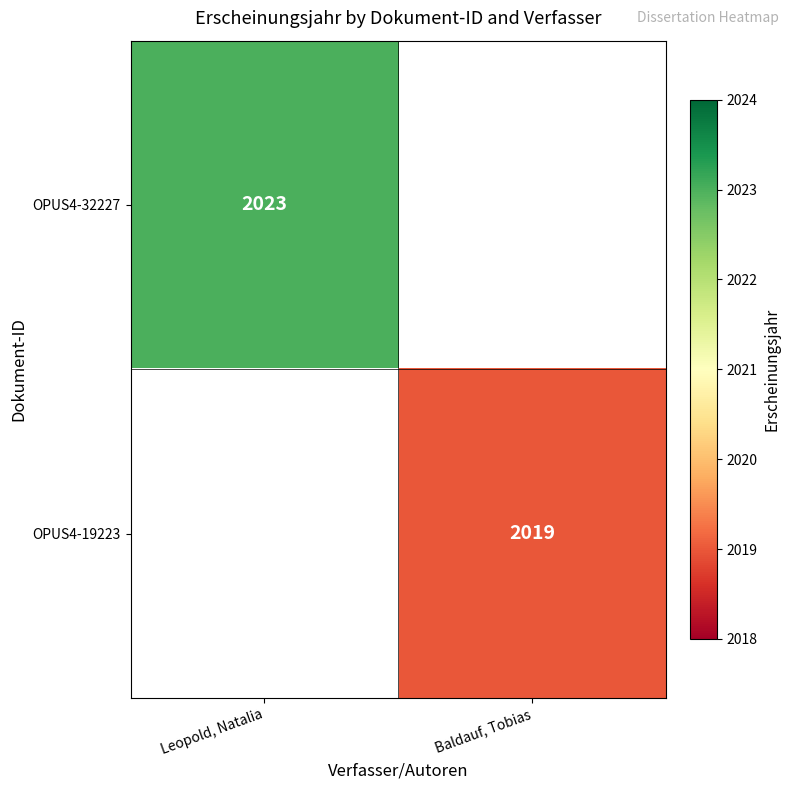

The OPUS4-19223 series shows 987 at Baldauf, Tobias. True or false?

False